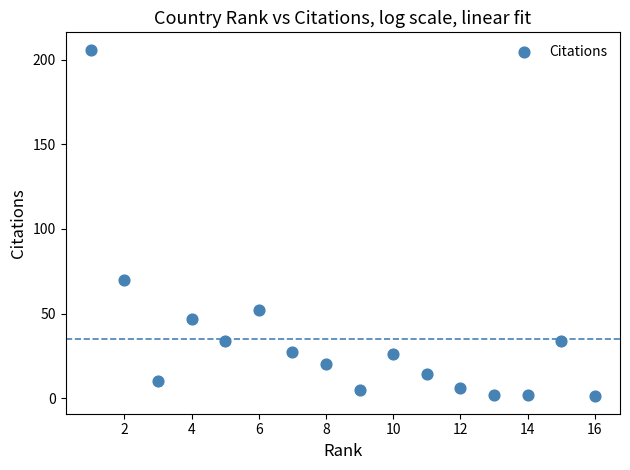

What Y value in the scatter plot is closest to 103?

70